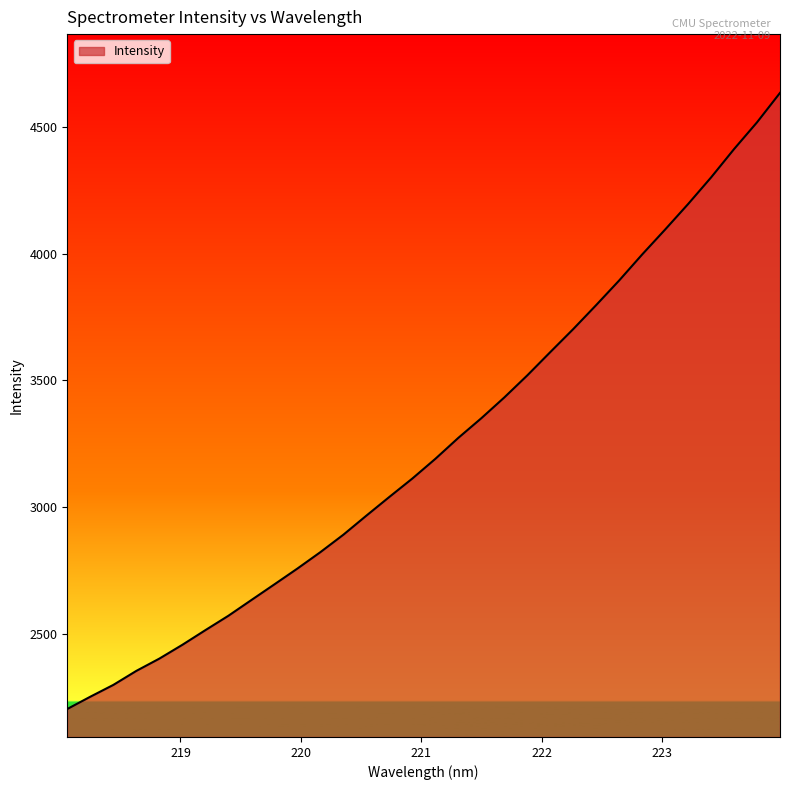

What is the difference between the second highest and minimum values?

2311.9